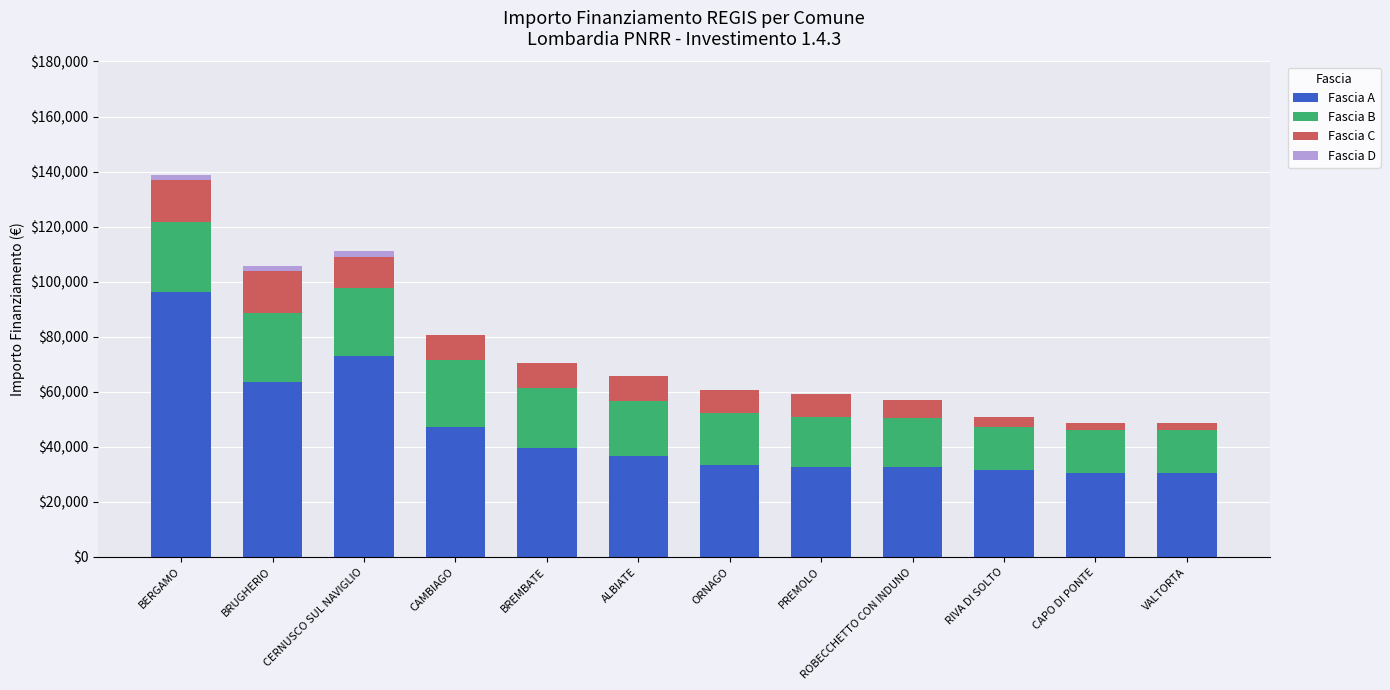

Are the bars horizontal?

No